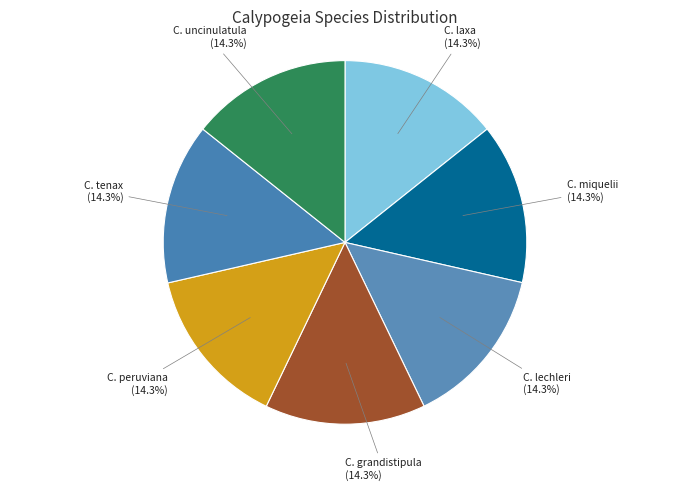

How many slices are in this pie chart?

7